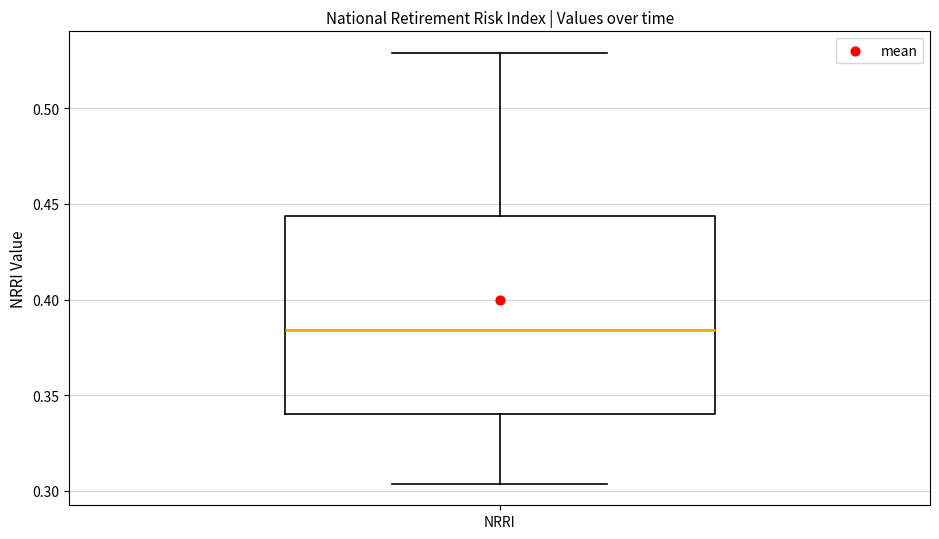

Transcribe this box plot: give where the median line is, the range the box spans, and where the two whiskers end, as read against the y-axis. The values are not printed on the chart, so give them approximately, as read against the axis.

median 0.385, box 0.340 to 0.445, whiskers 0.305 to 0.530